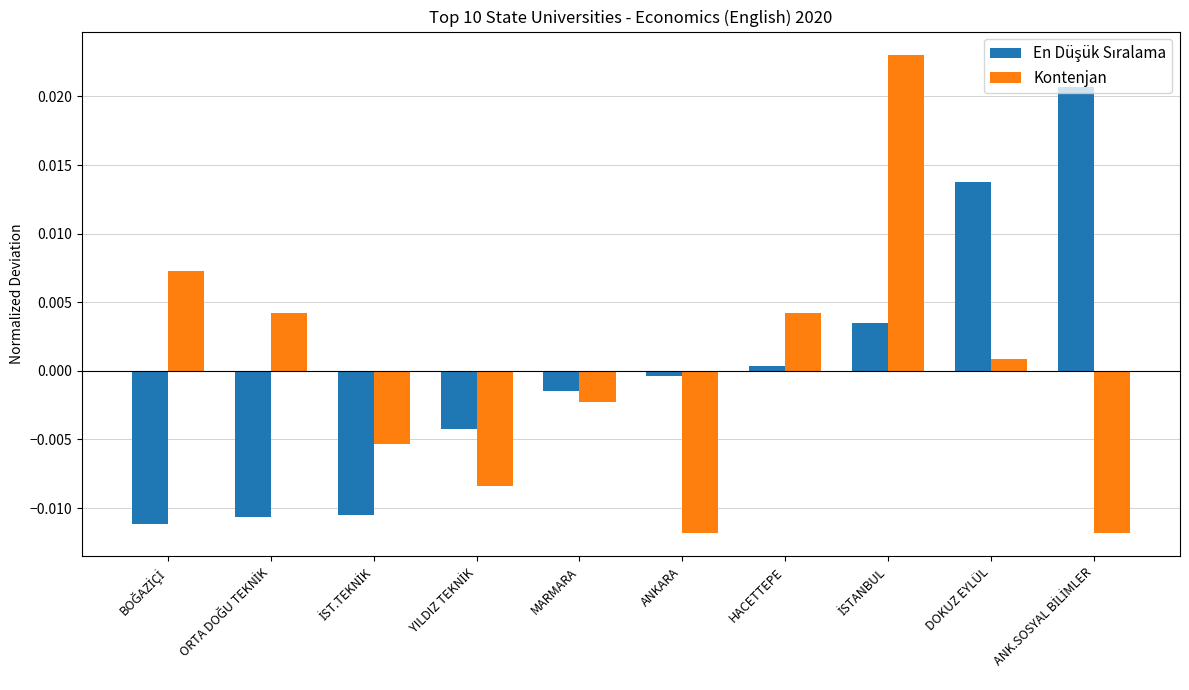

Which series has the widest spread of values?

Kontenjan